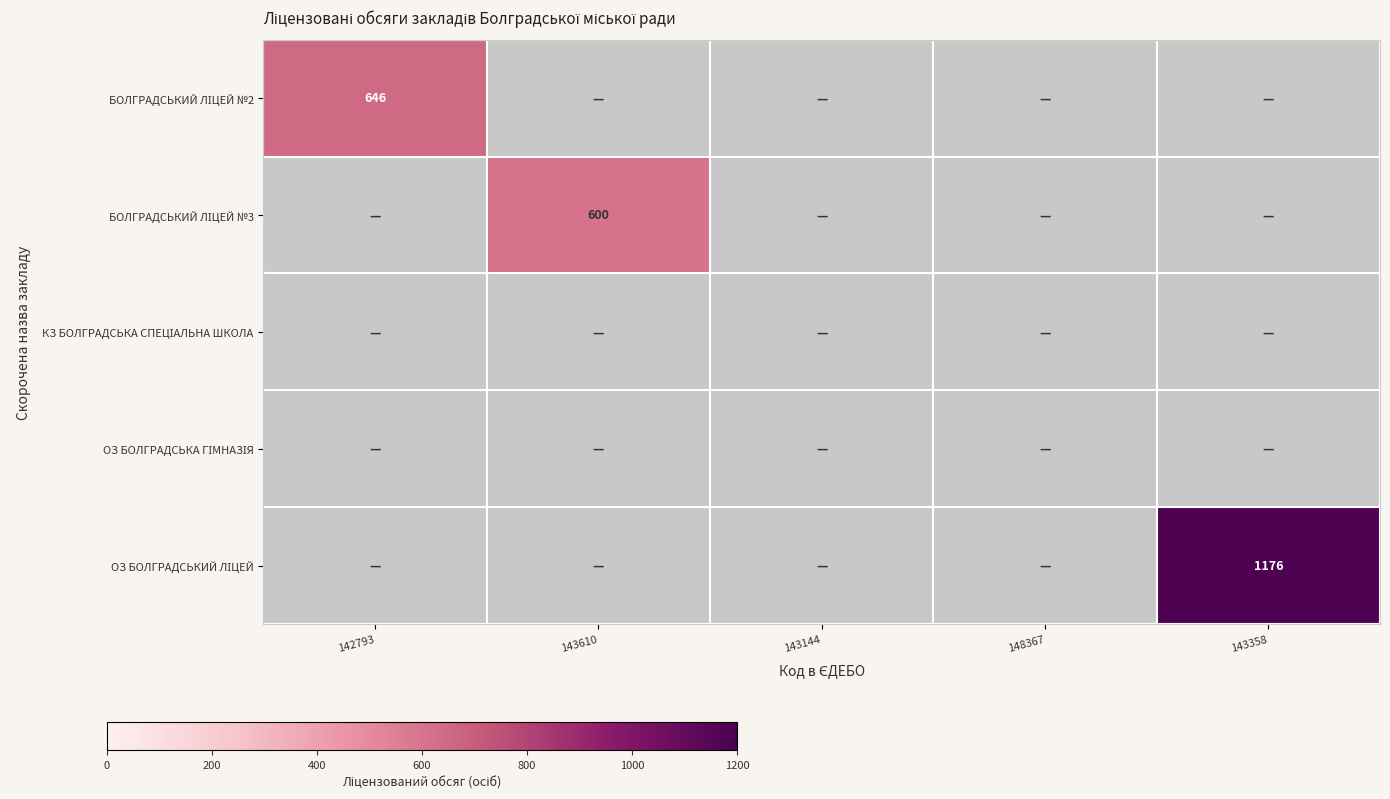

What is the sum of all БОЛГРАДСЬКИЙ ЛІЦЕЙ №3 values?

600